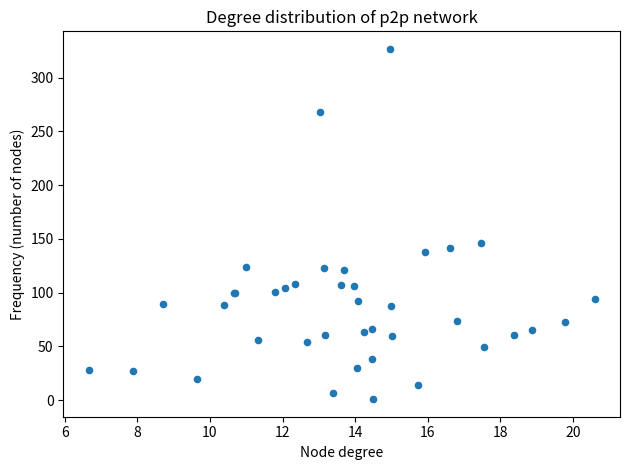

What Y value in the scatter plot is closest to 163?

145.9